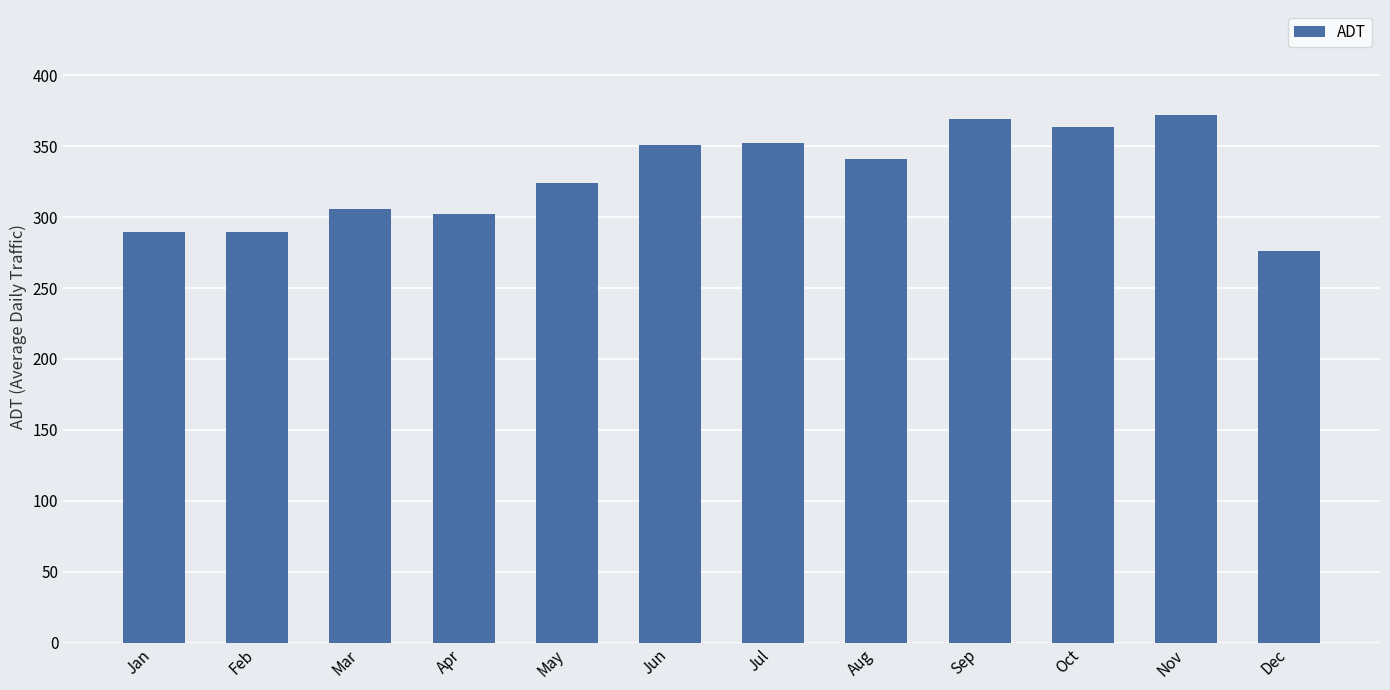

How many categories are shown in the chart?

12